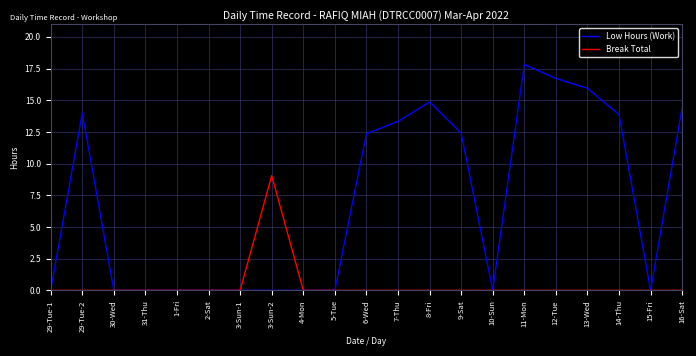

List the series in order of their overall mean, highest first.

Low Hours (Work), Break Total